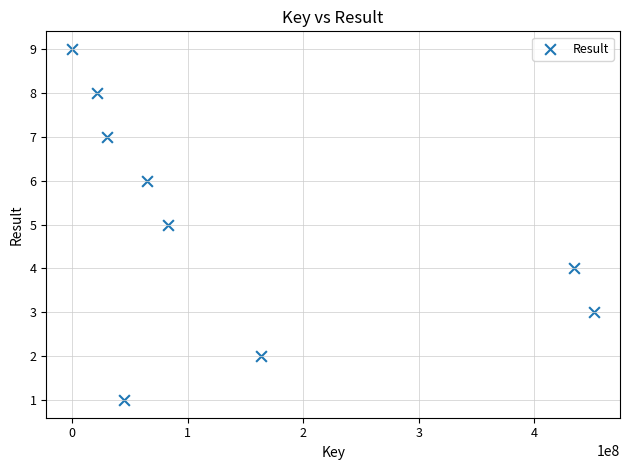

What is the range of Y values (max minus min)?

8